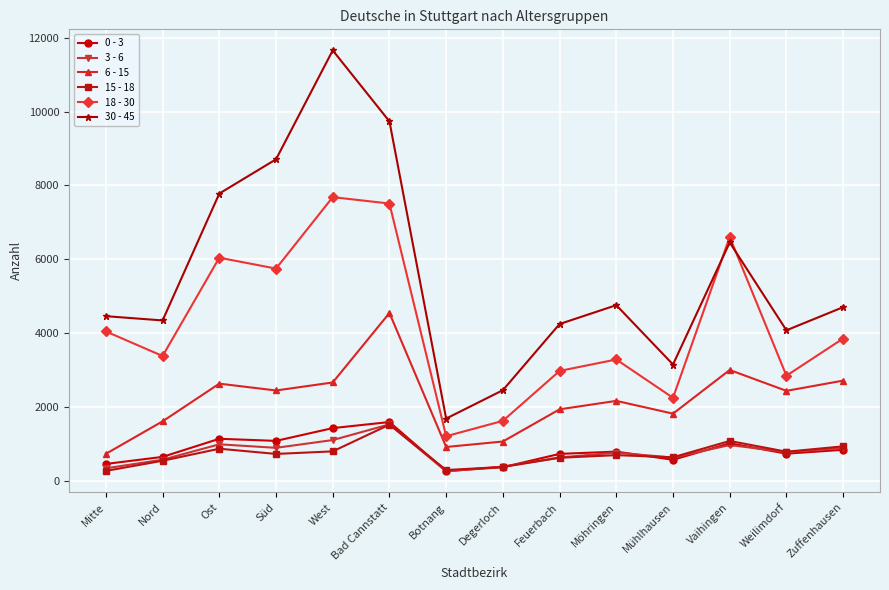

True or false: 0 - 3 has more than 2 points higher than both neighbors.

True